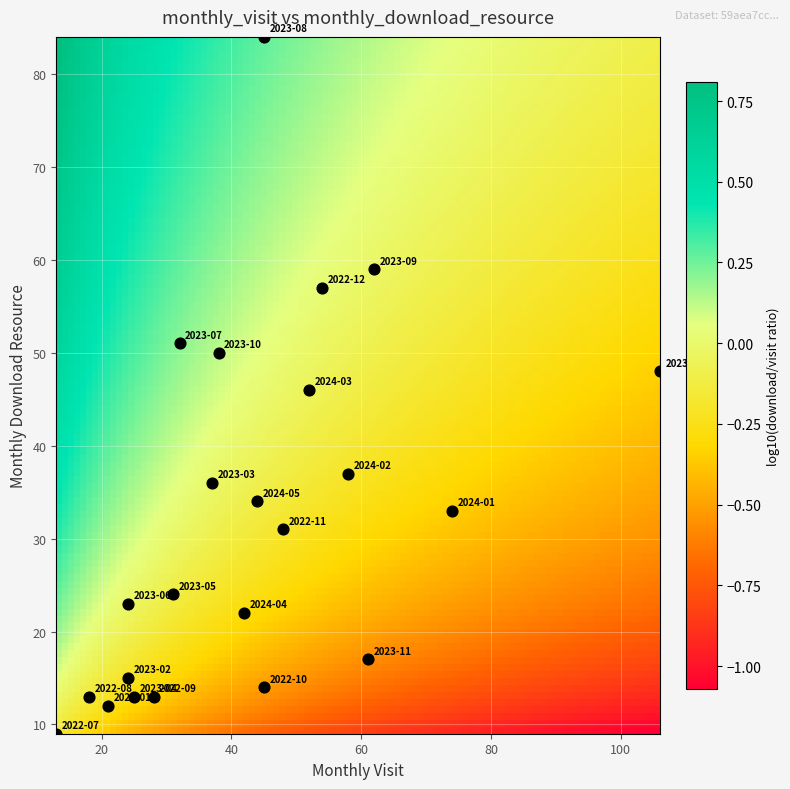

What is the range of X values (max minus min)?

93